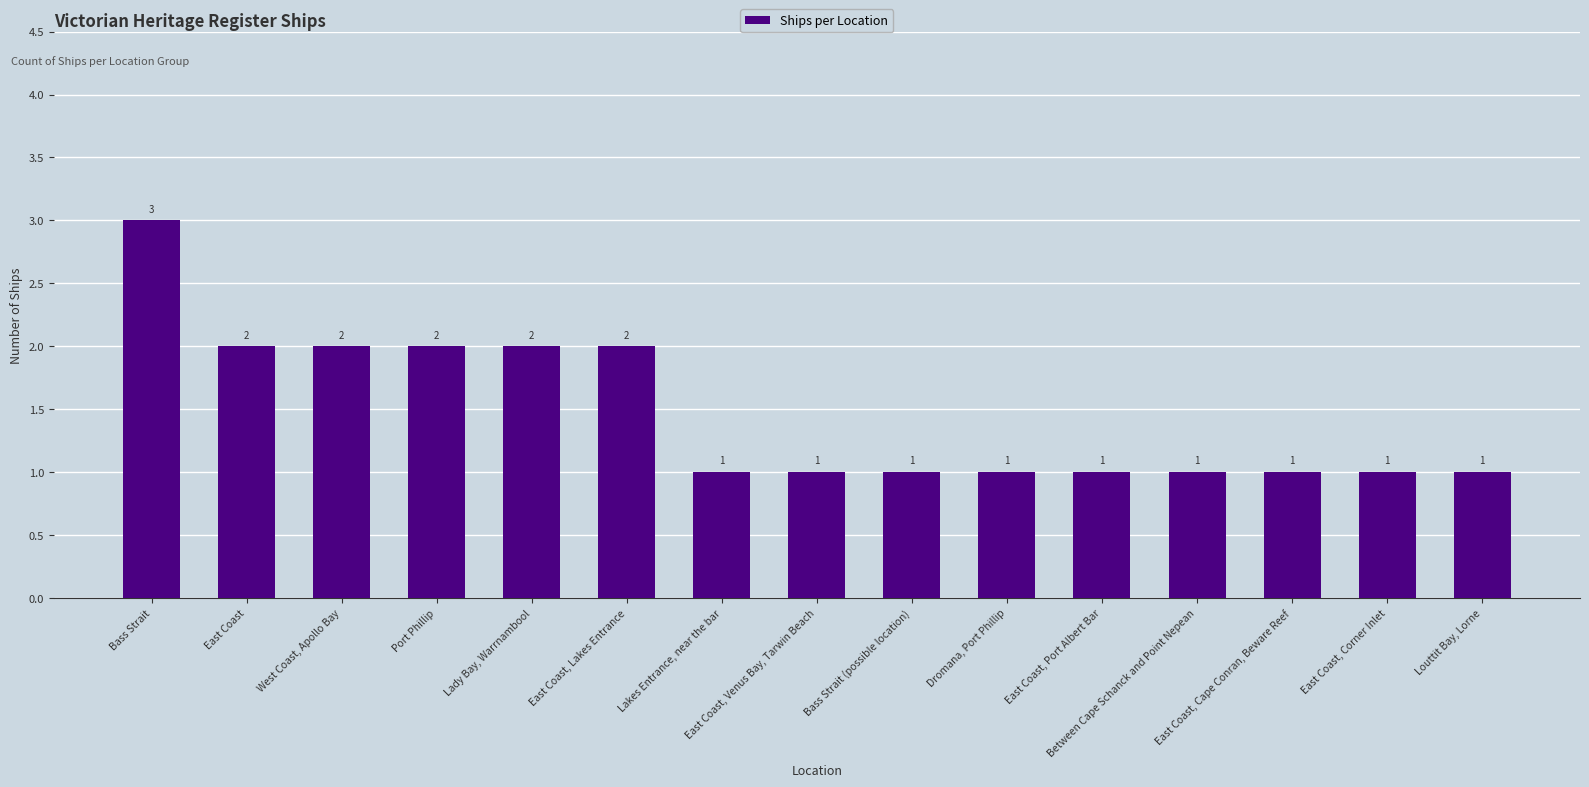

Read the value at East Coast, Venus Bay, Tarwin Beach.

1